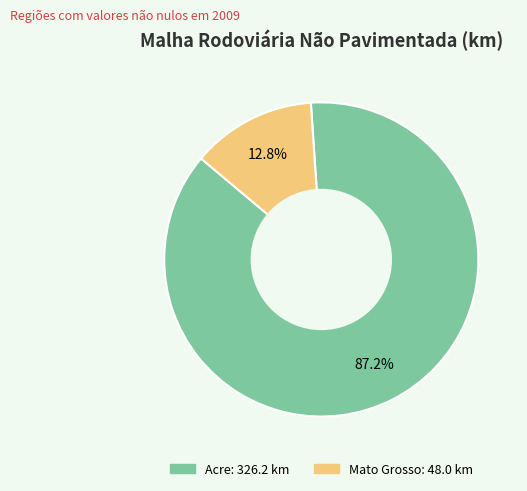

Rank the categories by value from lowest to highest.

Mato Grosso, Acre